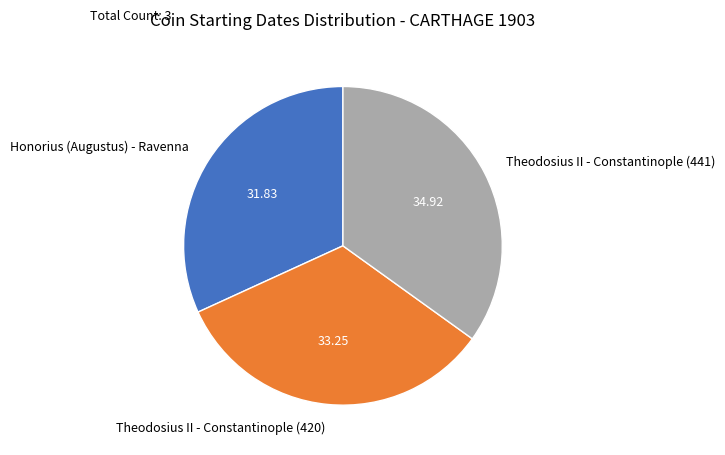

What is the ratio of the value at Theodosius II - Constantinople (420) to the value at Theodosius II - Constantinople (441)?

1.0